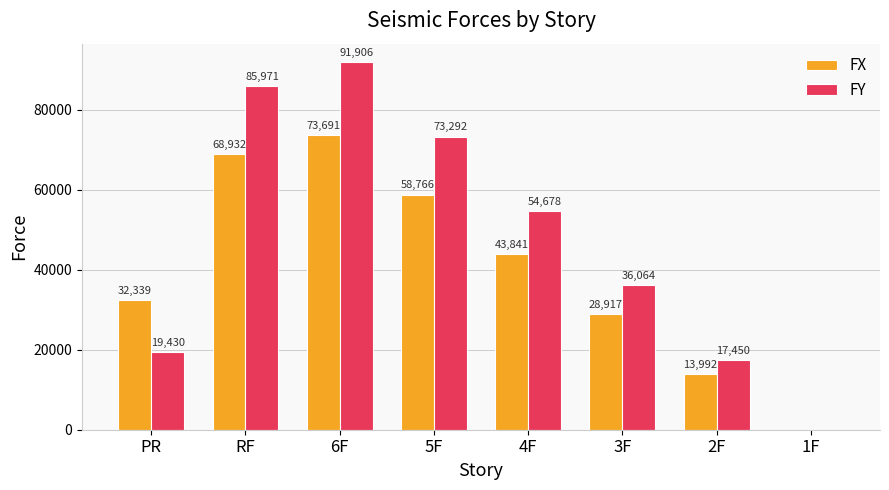

Which label corresponds to the largest value in the chart?

6F